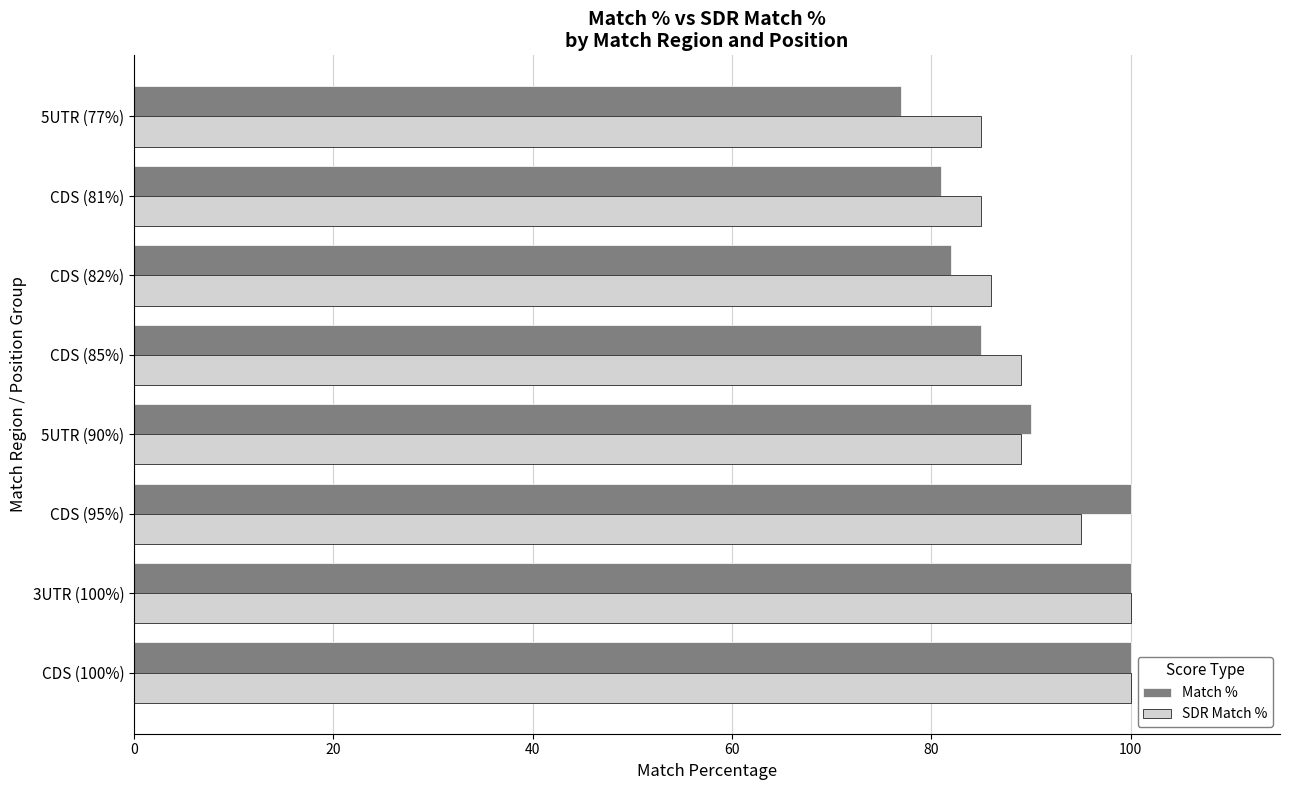

Which series has the widest spread of values?

Match %